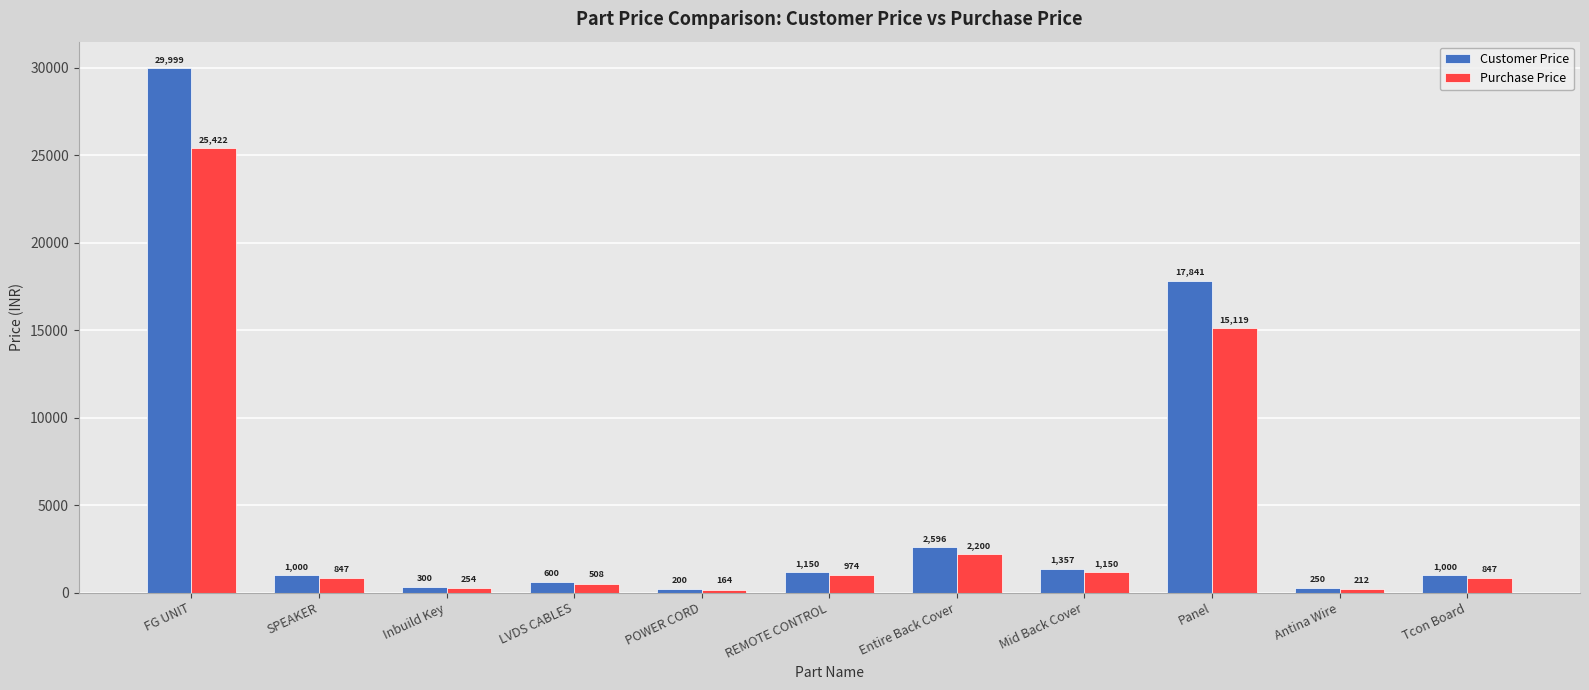

The Customer Price series shows 1357.0 at Mid Back Cover. True or false?

True